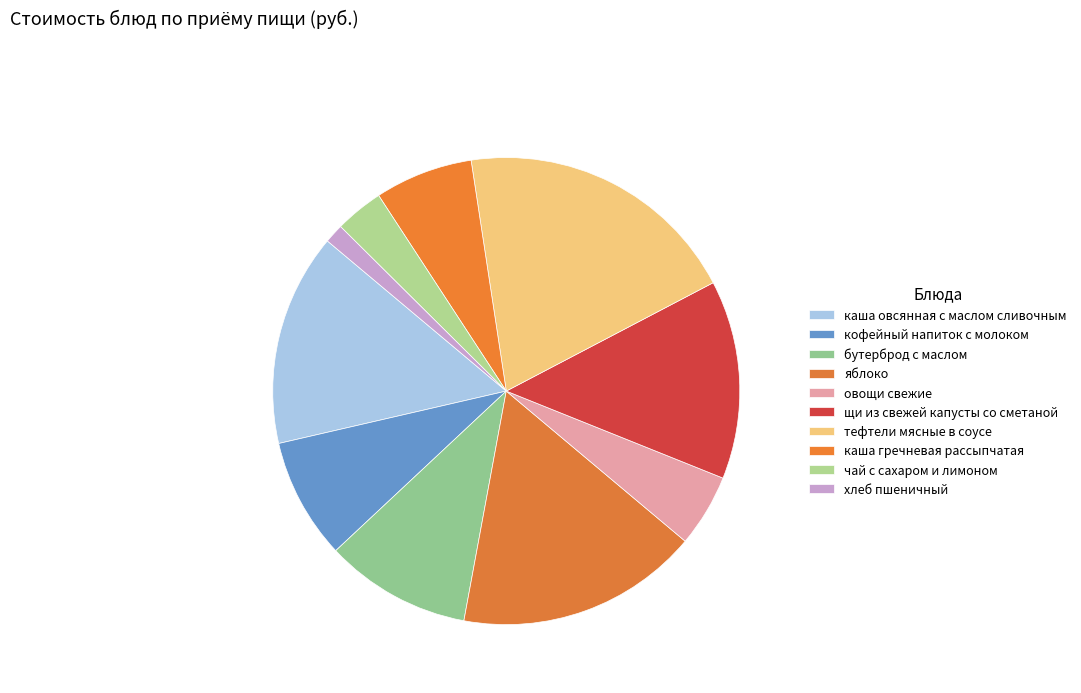

Combined, what portion of the pie is хлеб пшеничный and бутерброд с маслом?

11.4%